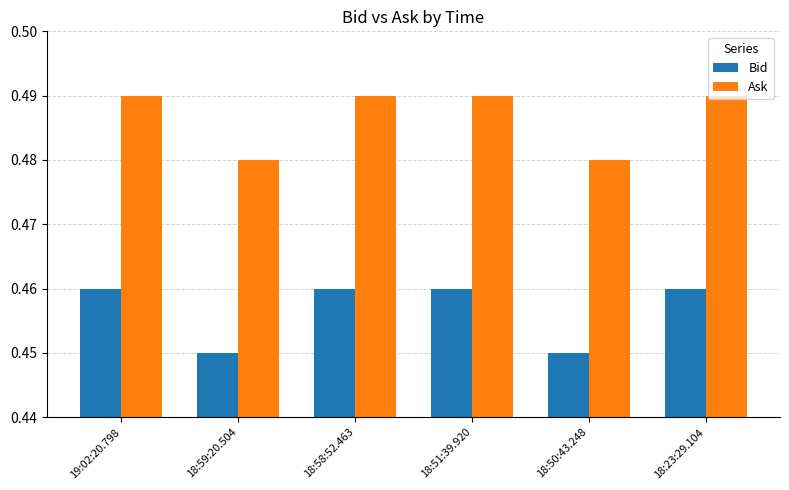

Rank the series at 18:23:29.104 from lowest to highest value.

Bid, Ask